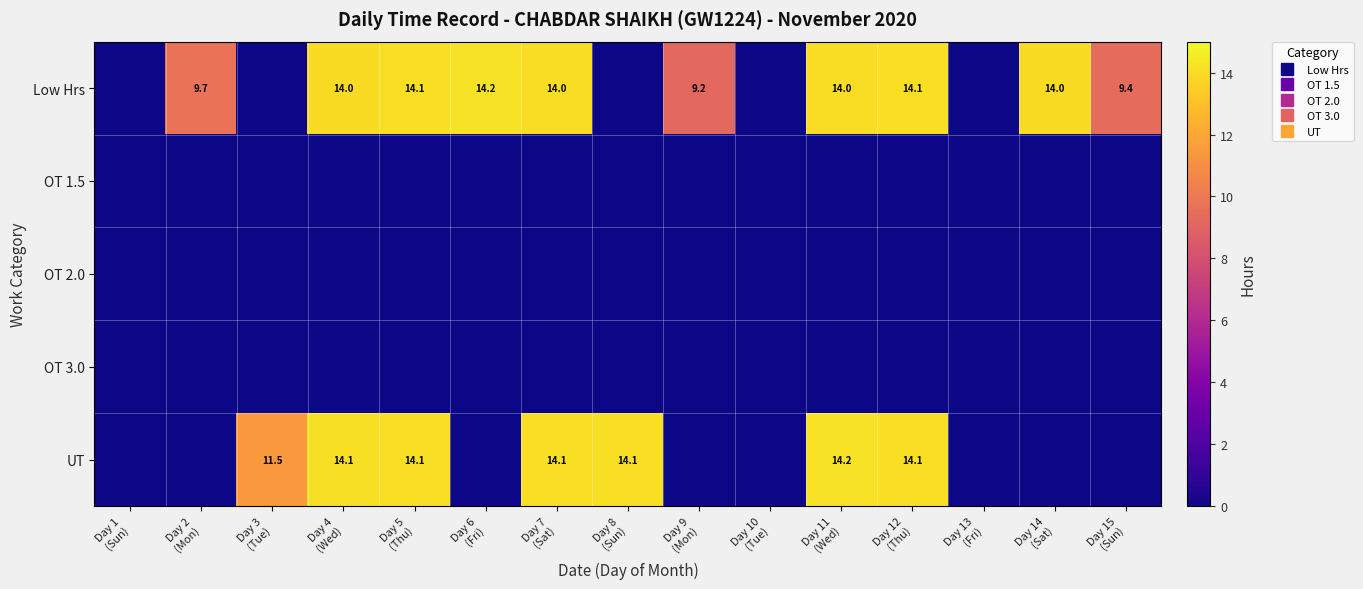

Rank the series at Day 6 (Fri) from lowest to highest value.

OT 1.5, OT 2.0, OT 3.0, UT, Low Hrs